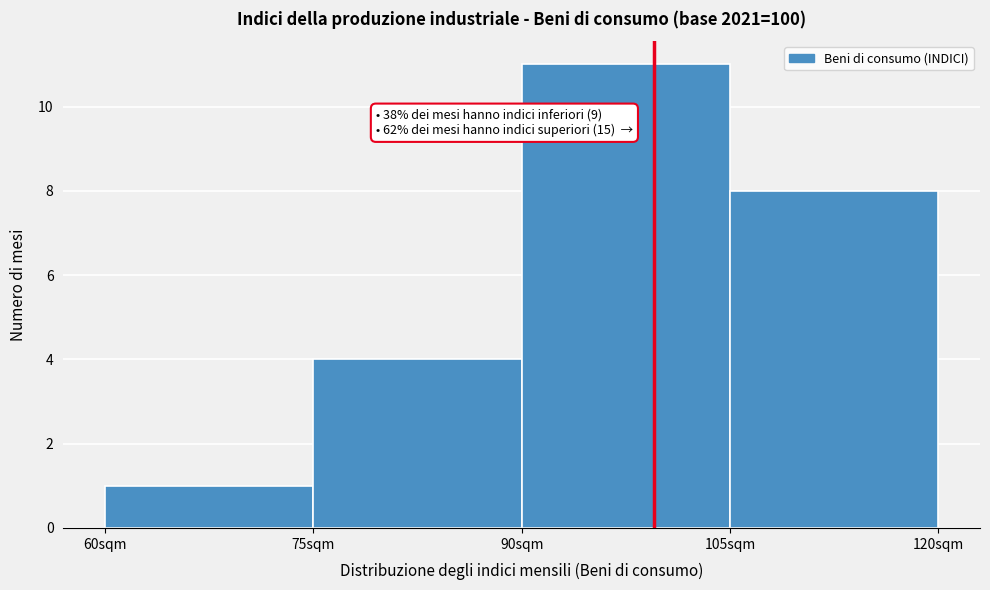

Over which range of the x-axis is the bar tallest?

90 to 105